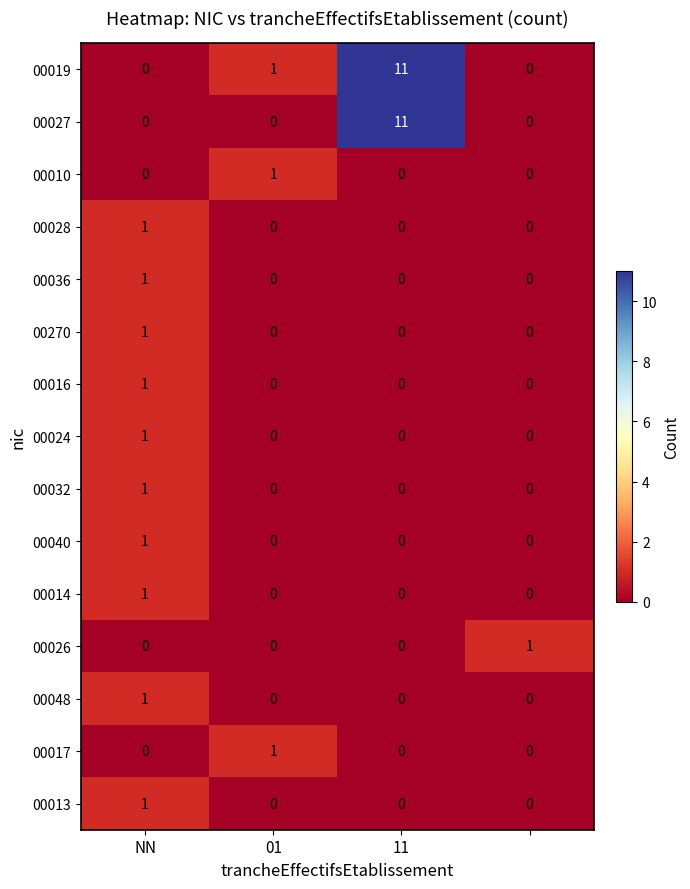

Count the number of data series in this chart.

15